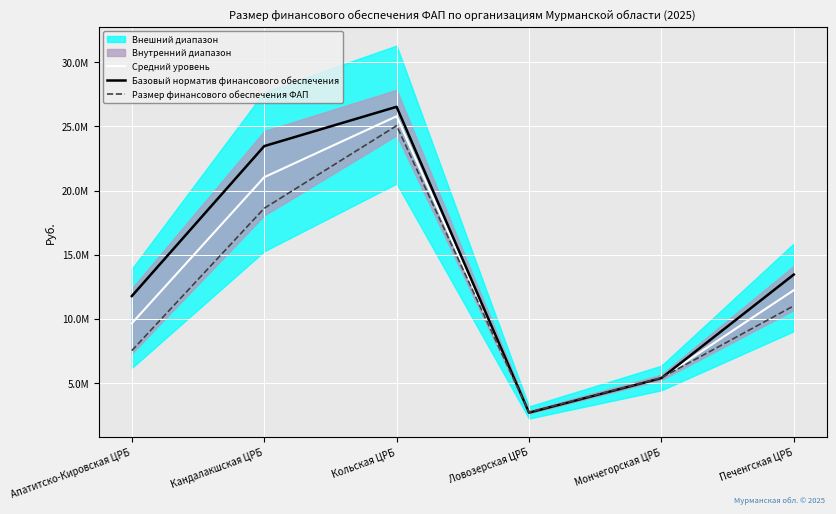

How many times do Базовый норматив финансового обеспечения and Средний уровень cross each other?

2